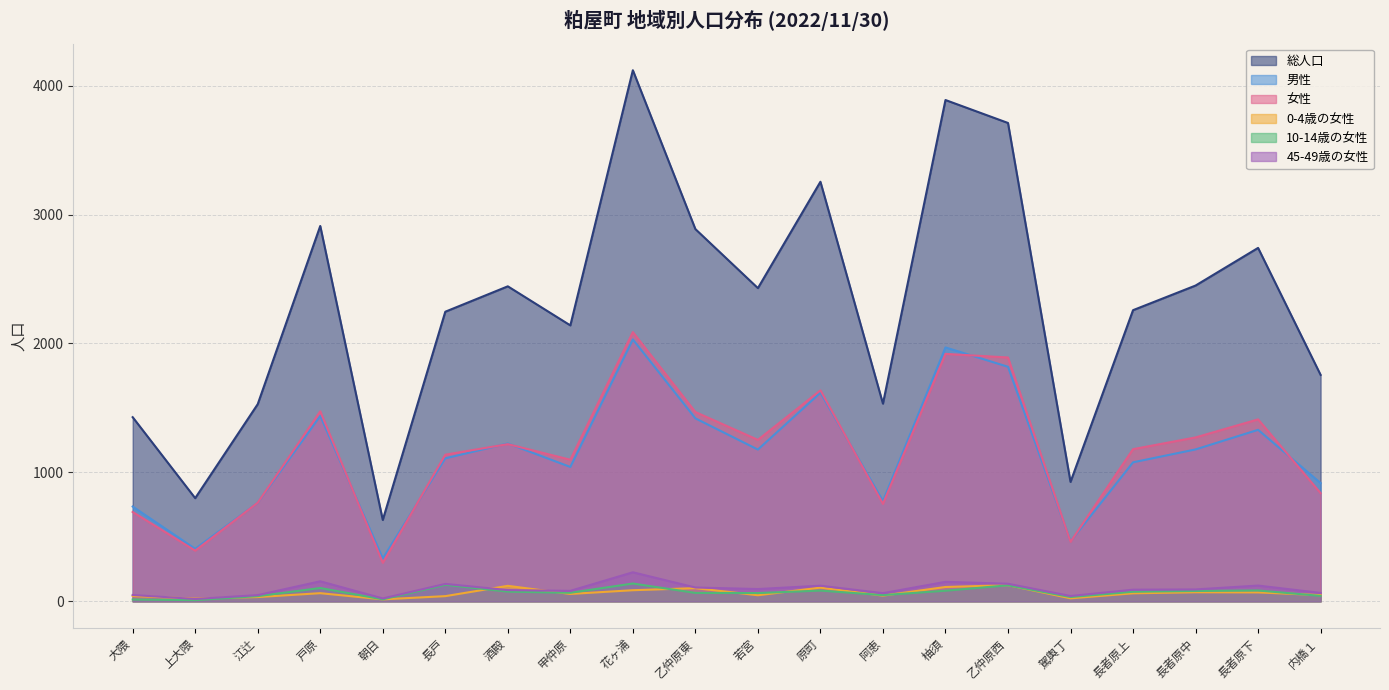

True or false: 男性 and 10-14歳の女性 intersect in this chart.

False